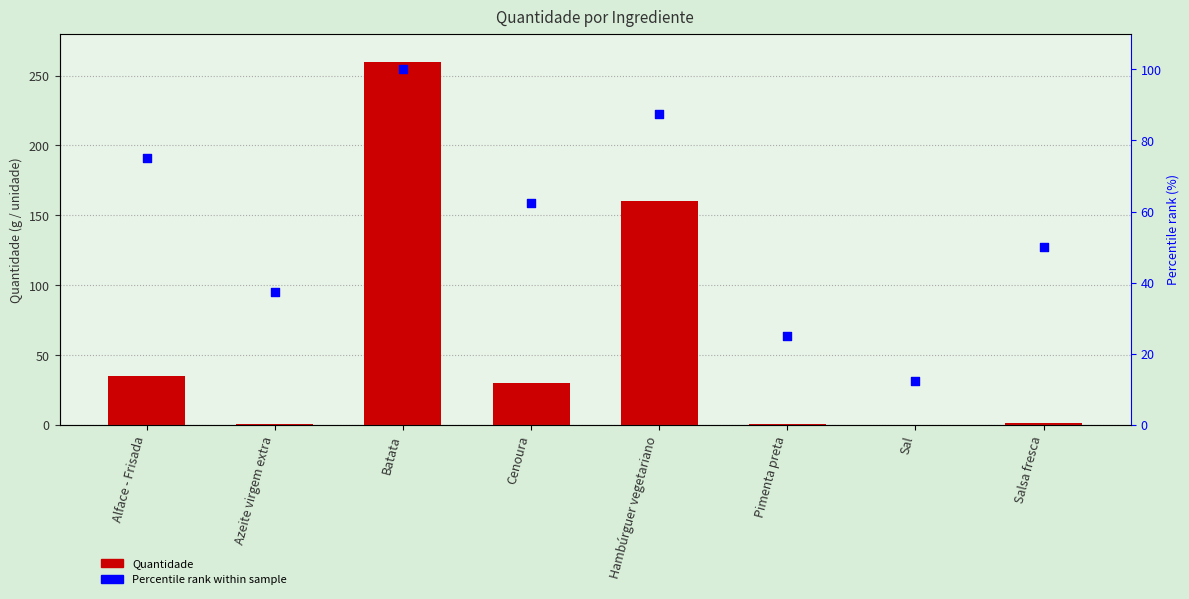

Which series reaches the minimum Y coordinate?

Quantidade